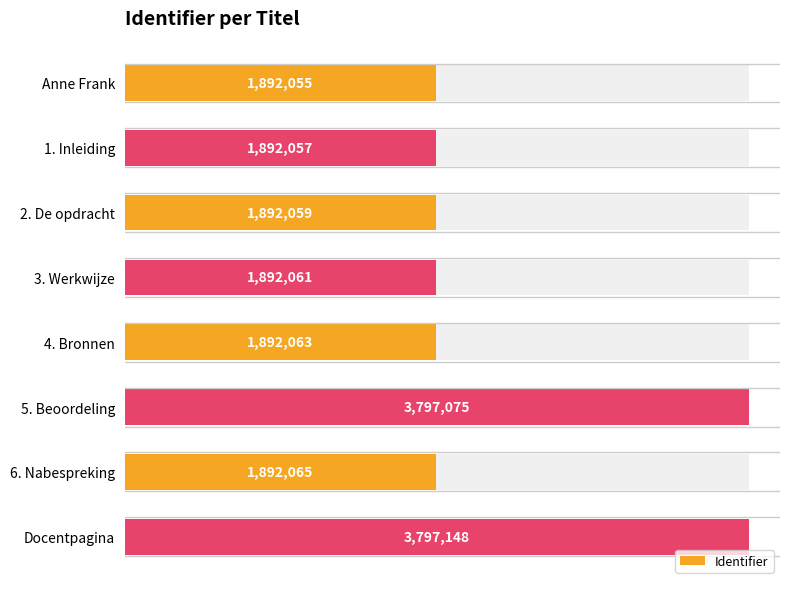

Reading right to left, what are all the values shown in this chart?

3797148	1892065	3797075	1892063	1892061	1892059	1892057	1892055